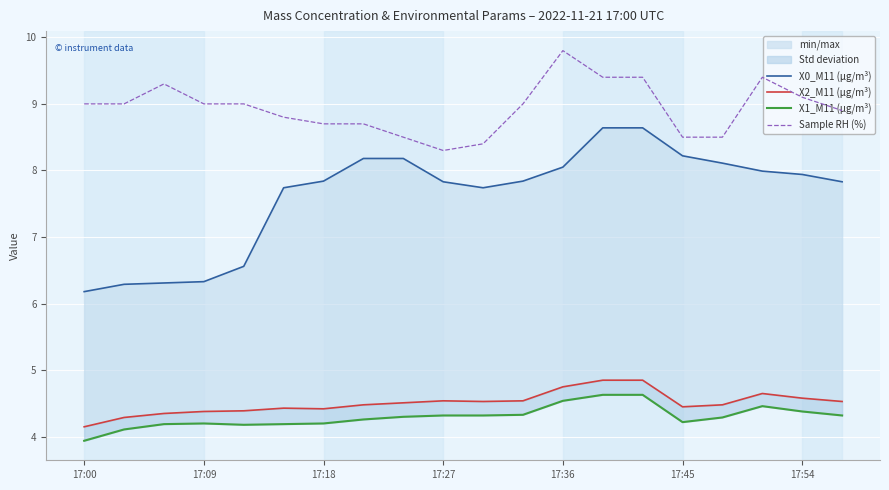

True or false: X1_M11 (μg/m³) and X2_M11 (μg/m³) intersect in this chart.

False